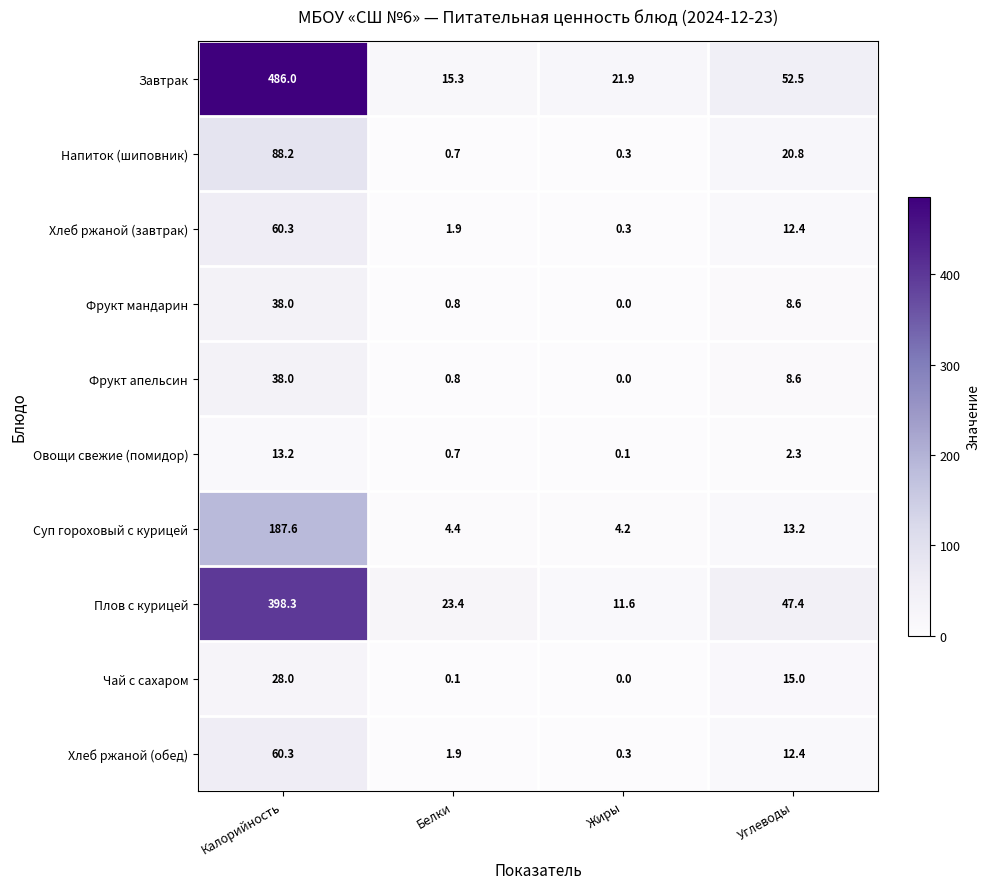

Between Белки and Жиры, which series saw the biggest shift?

Плов с курицей